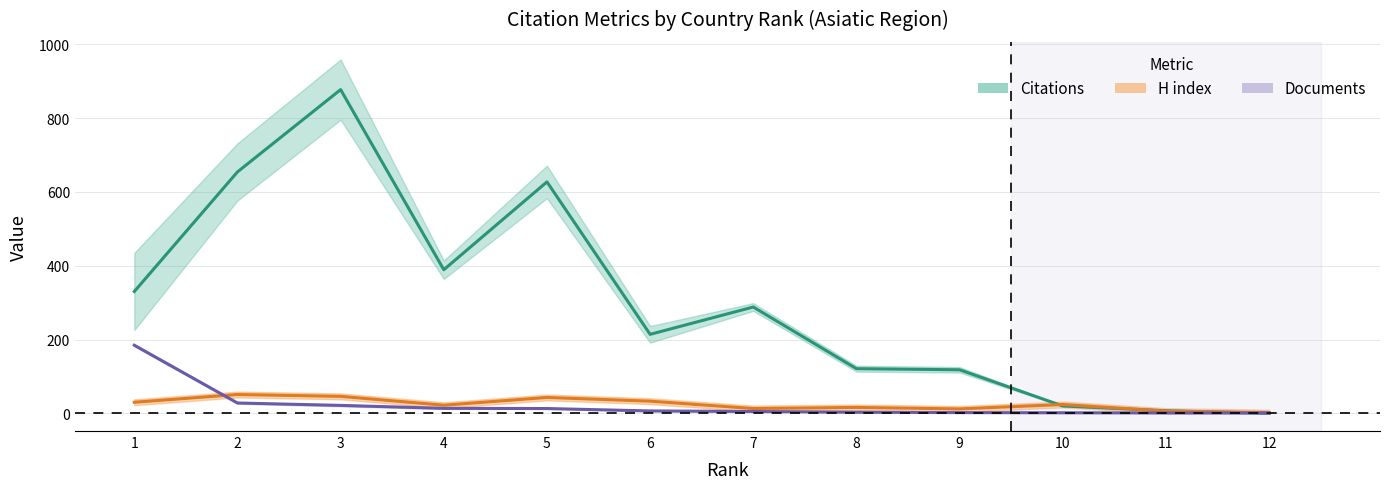

True or false: H index and Citations (centre) cross at least once.

True